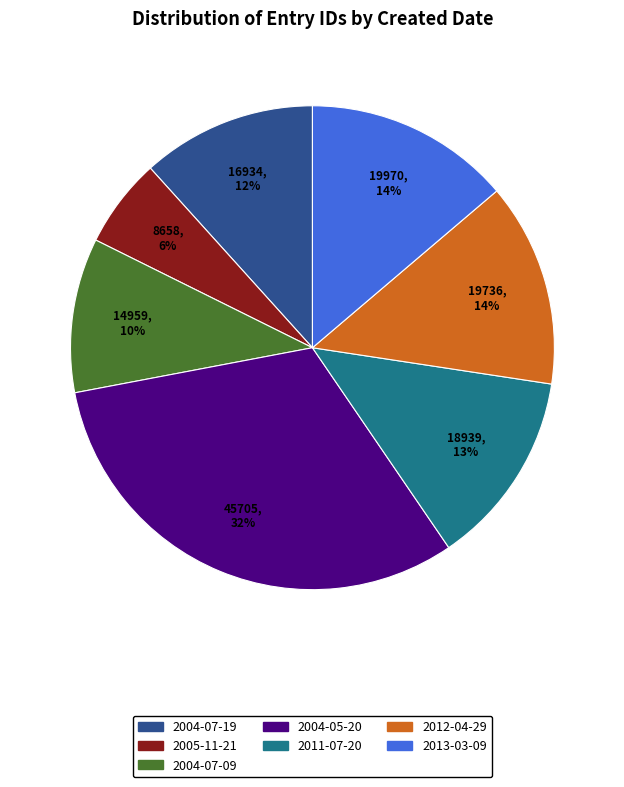

To the nearest percent, what is the difference between the largest and smallest slice percentages?

26%